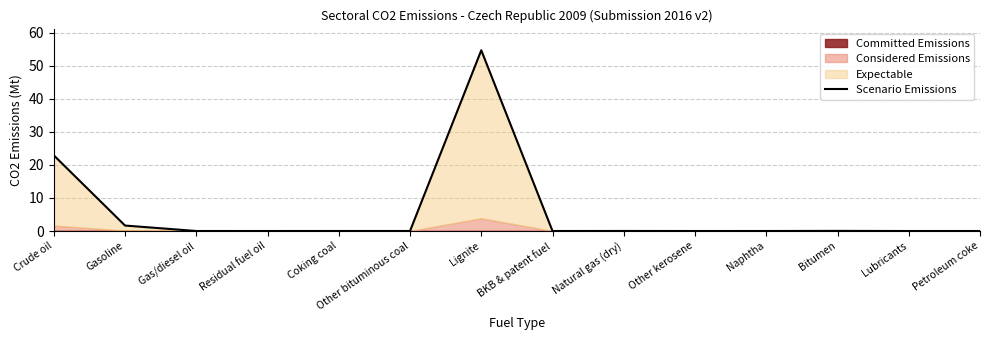

What is the difference between the maximum and second lowest values?

54.6